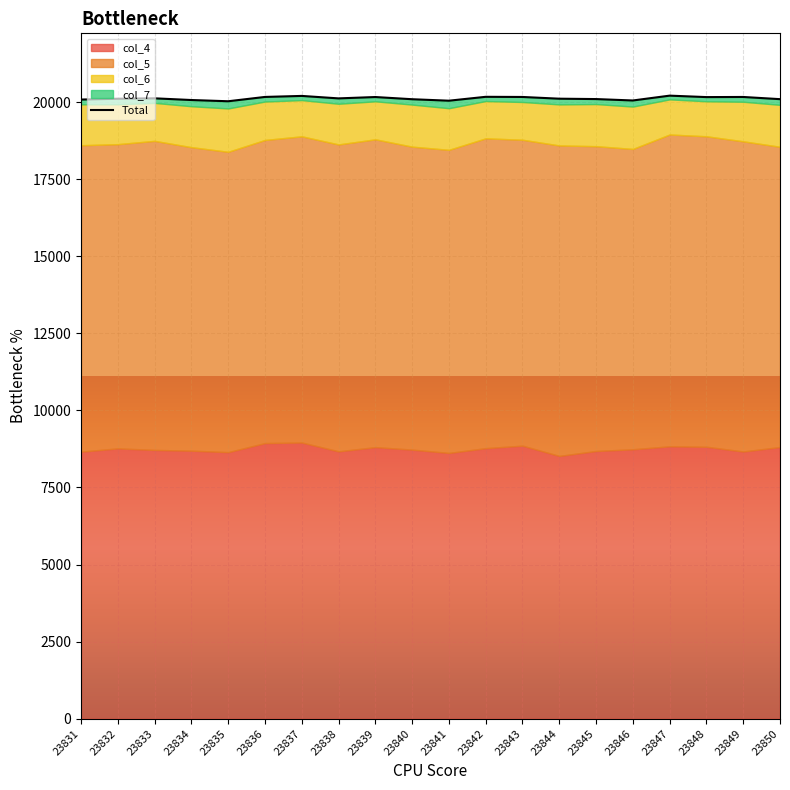

What is the value of the 2nd point from the left?

20107